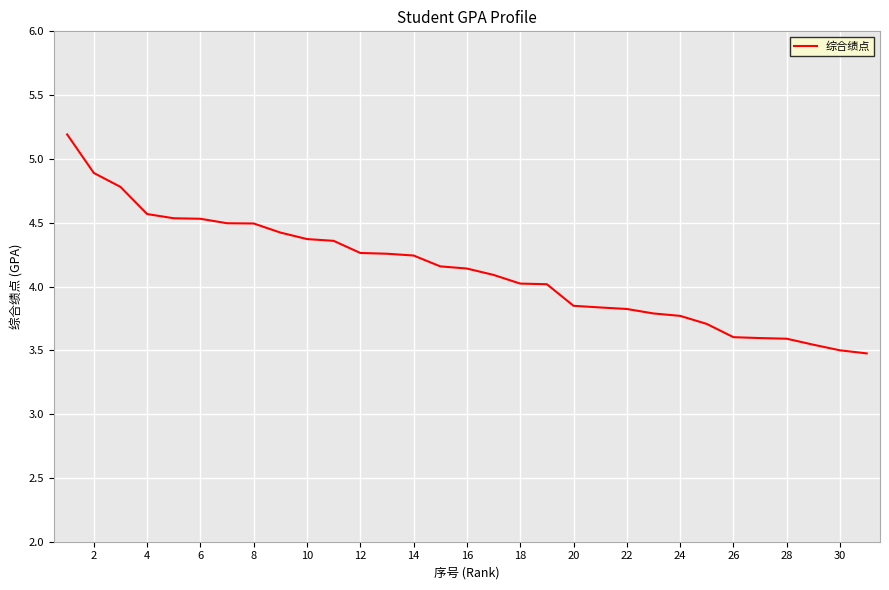

What is the difference between the maximum and minimum values?

1.7